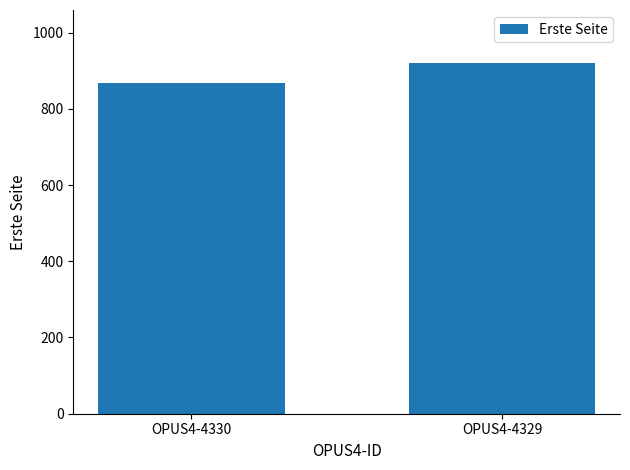

True or false: the data shows 366 at OPUS4-4329.

False